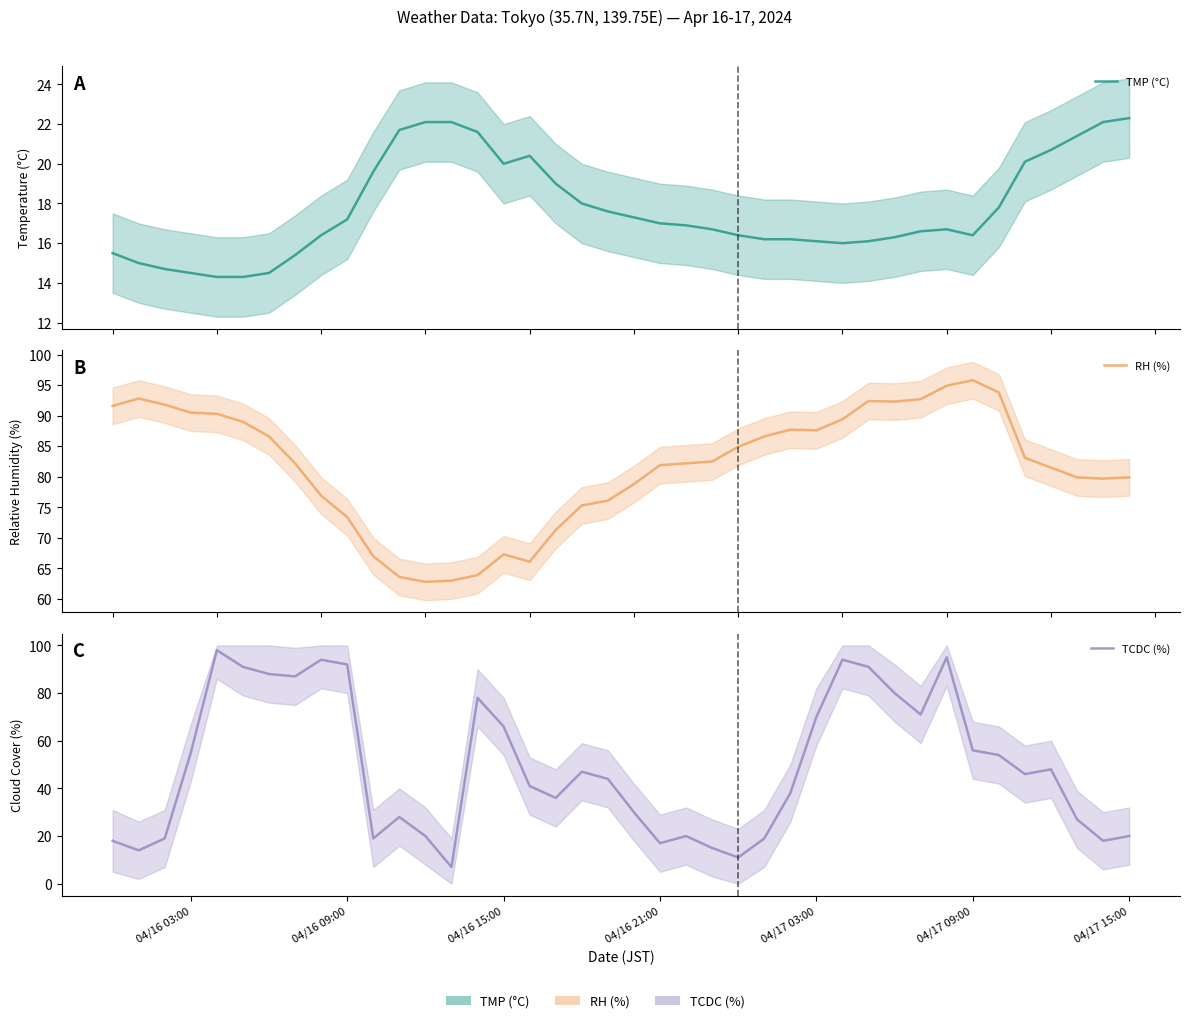

Which series has the largest range (max minus min)?

TCDC (%)